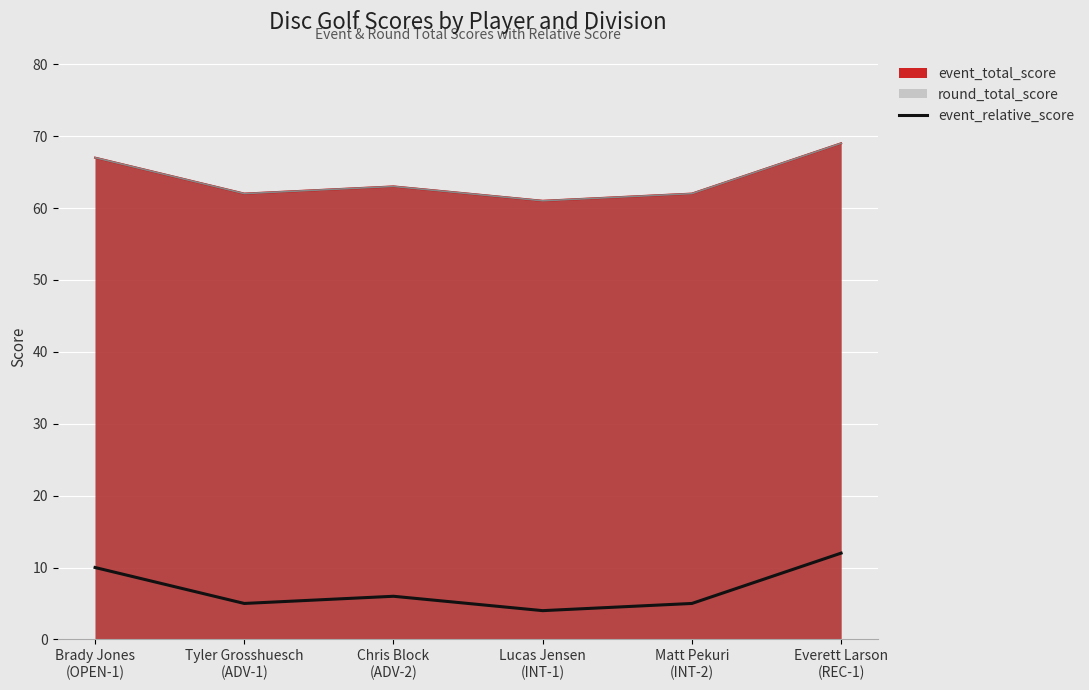

Reading left to right, extract all data points from this chart.

Brady Jones
(OPEN-1)=10	Tyler Grosshuesch
(ADV-1)=5	Chris Block
(ADV-2)=6	Lucas Jensen
(INT-1)=4	Matt Pekuri
(INT-2)=5	Everett Larson
(REC-1)=12